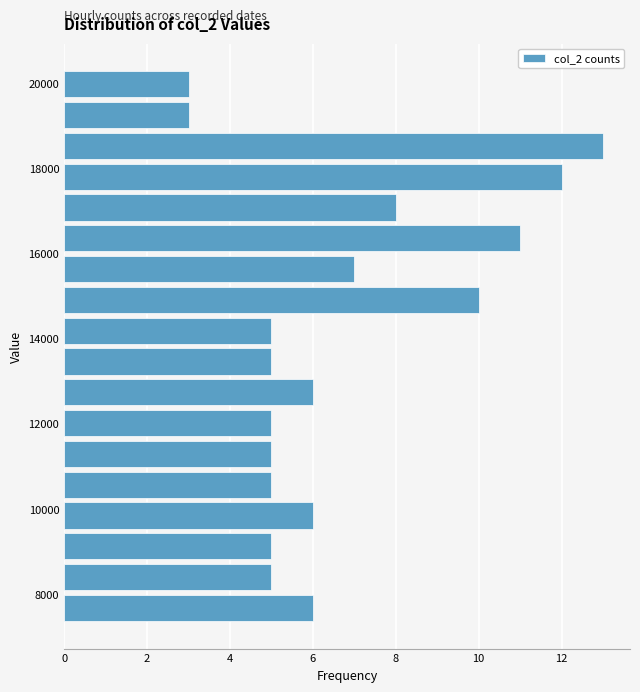

Read against the y-axis, roughly where is the centre of the longest bar?

18600